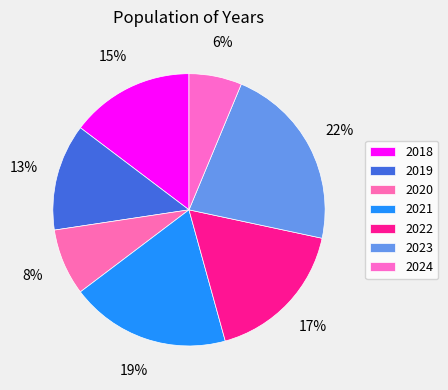

Count the number of slices in the pie.

7